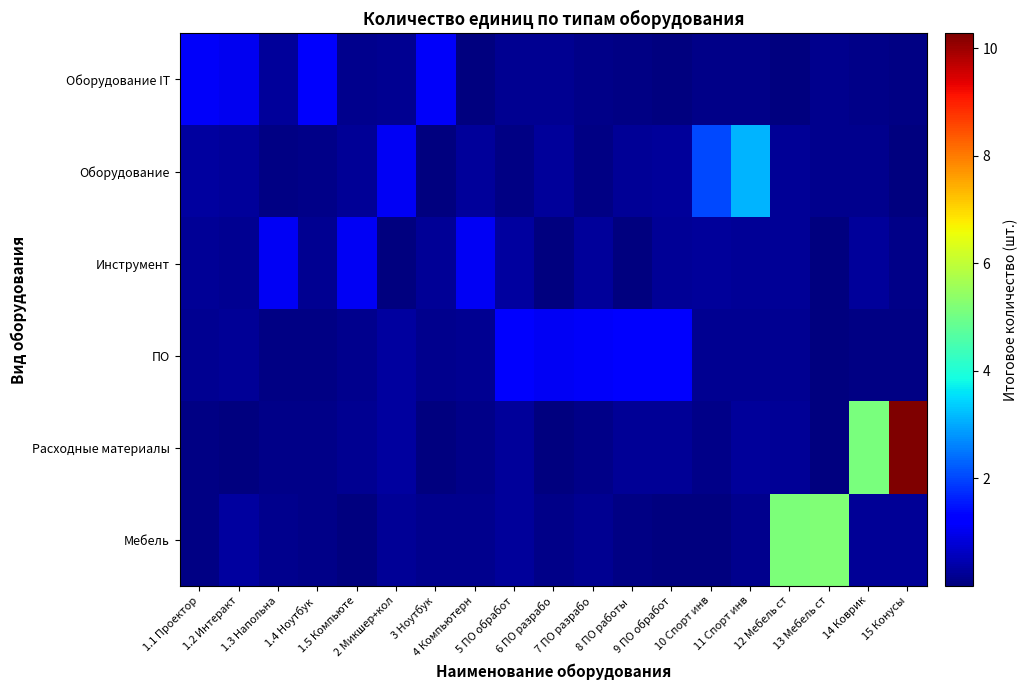

What is the difference between the highest and lowest values at 1.3 Напольна?

1.0